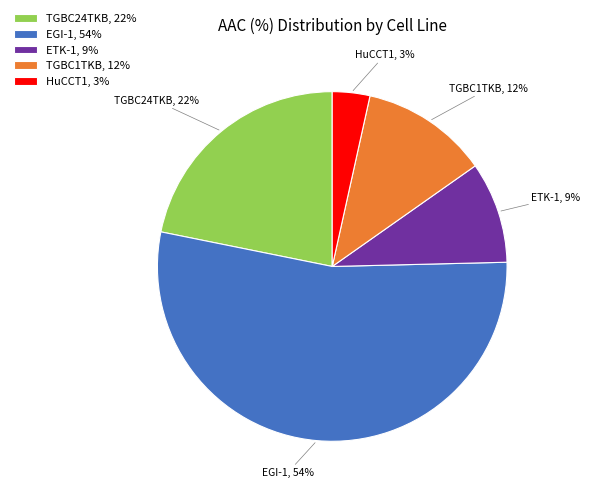

True or false: TGBC24TKB accounts for 11% of the total.

False